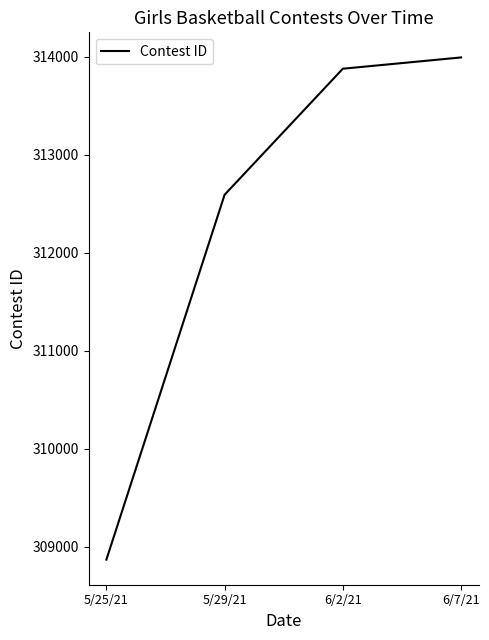

What value does the data have at 6/7/21, to the nearest 50?

314000